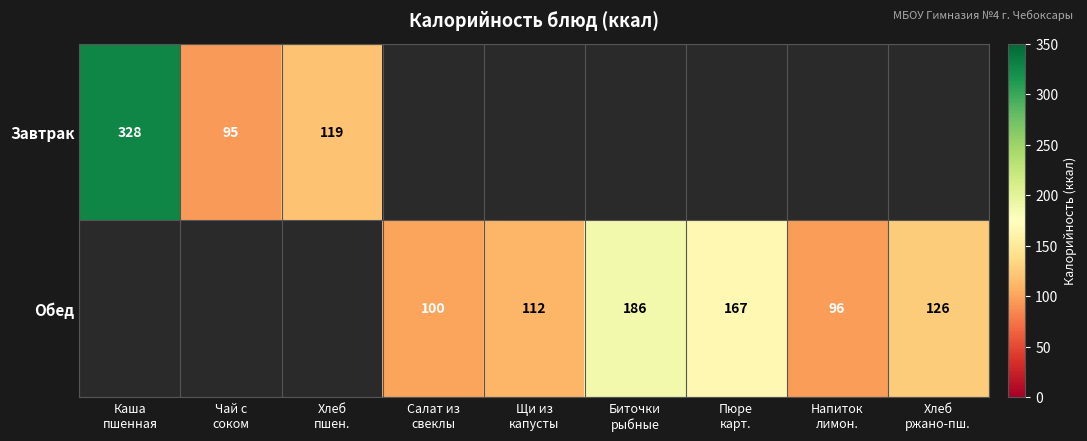

Rank the series by their maximum value, from highest to lowest.

Завтрак, Обед